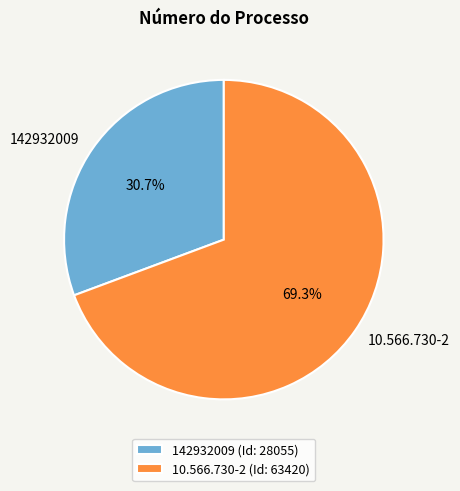

What is the ratio of the value at 142932009 to the value at 10.566.730-2?

0.4